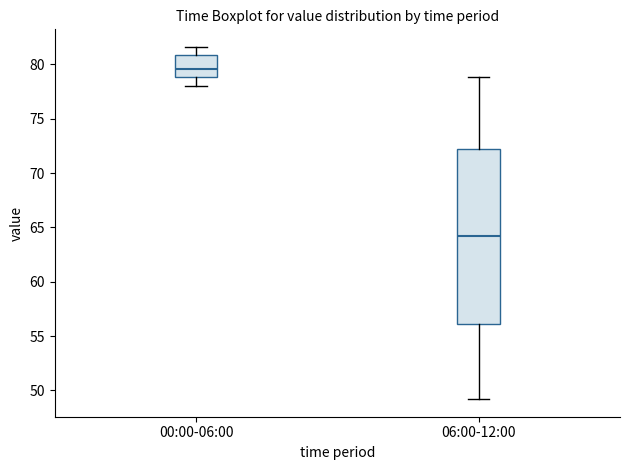

Which box is the tallest, from its lower edge to its upper edge?

06:00-12:00